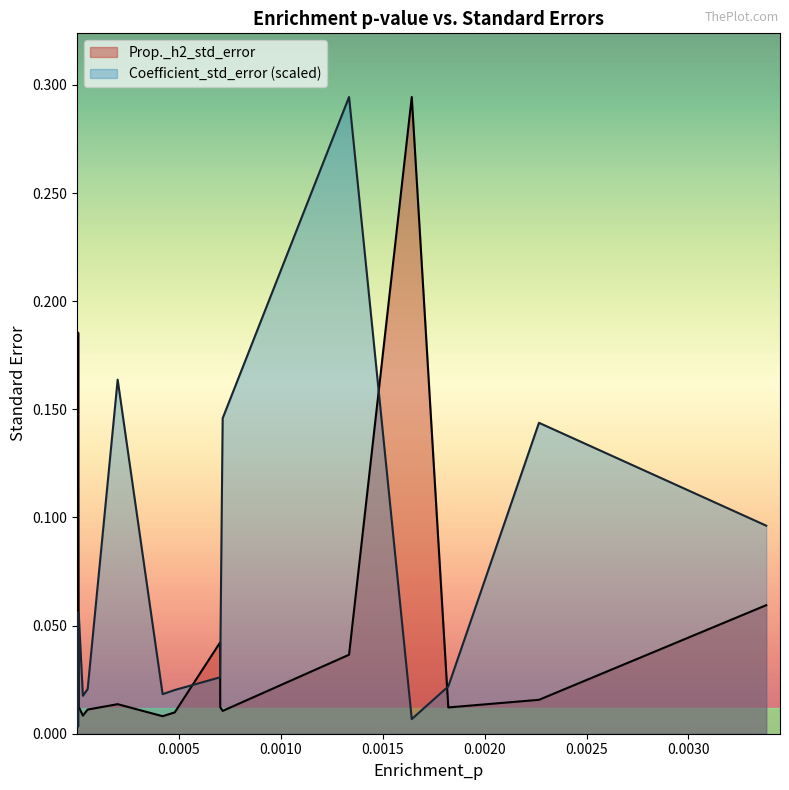

What are all the series names shown in the legend?

Prop._h2_std_error, Coefficient_std_error (scaled)